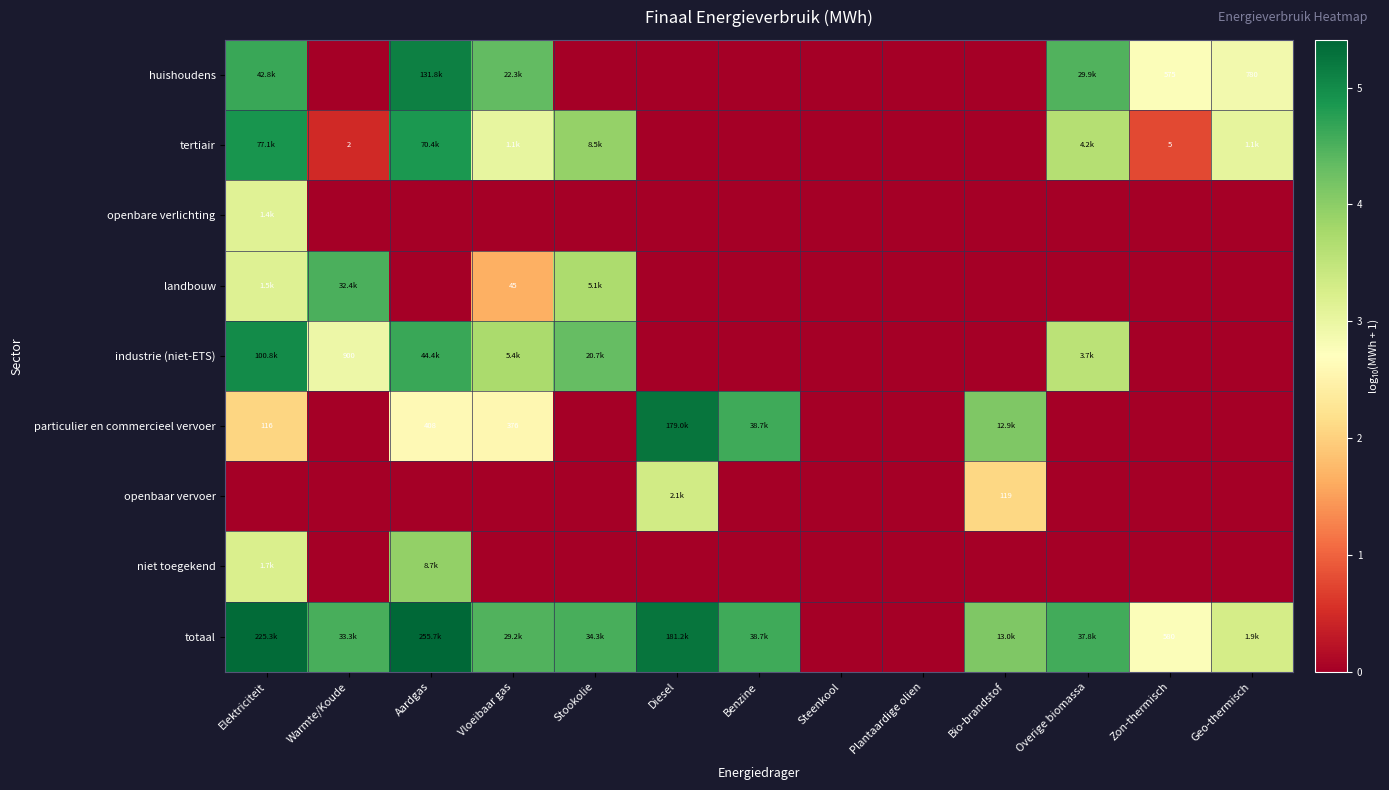

List the labels in order of openbare verlichting value, largest first.

Elektriciteit, Warmte/Koude, Aardgas, Vloeibaar gas, Stookolie, Diesel, Benzine, Steenkool, Plantaardige olien, Bio-brandstof, Overige biomassa, Zon-thermisch, Geo-thermisch